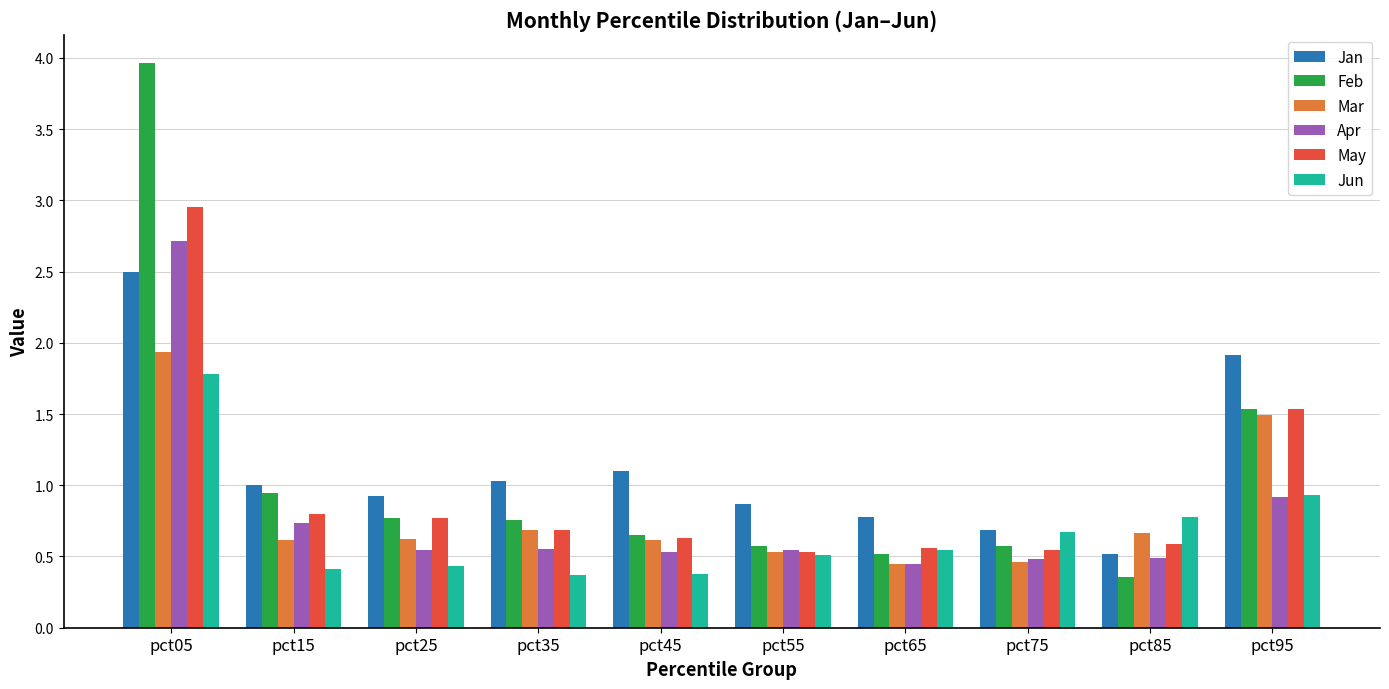

What is the average value of the Feb series?

1.1